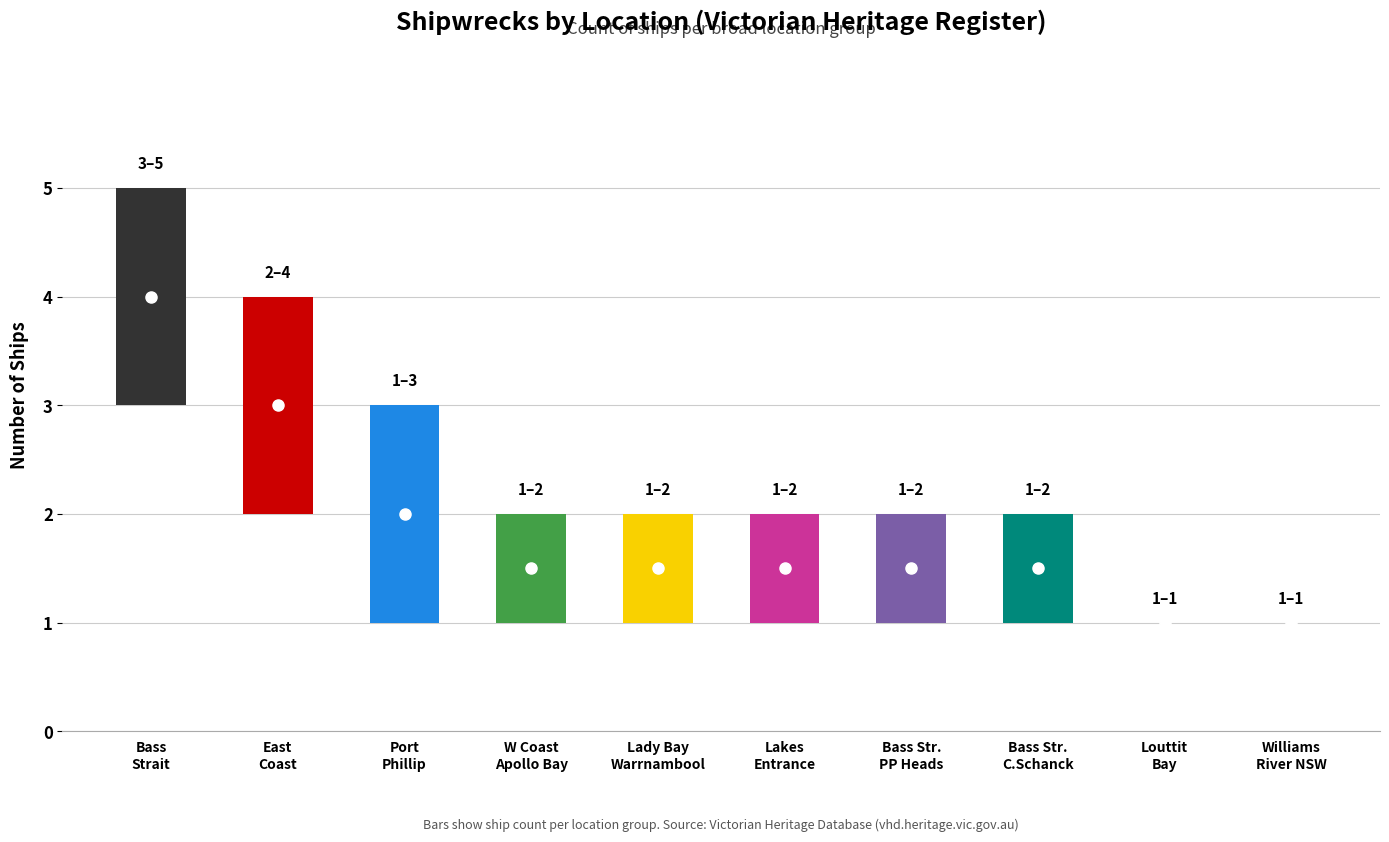

Reading left to right, what are all the values shown in this chart?

5	4	3	2	2	2	2	2	1	1